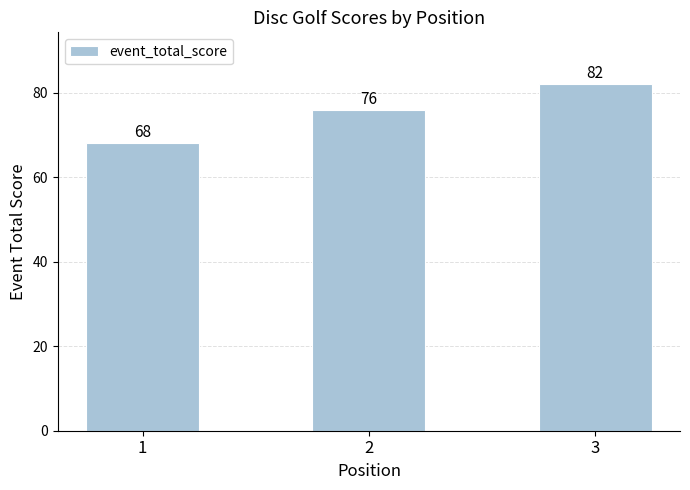

What is the change in value from 2 to 3?

+6